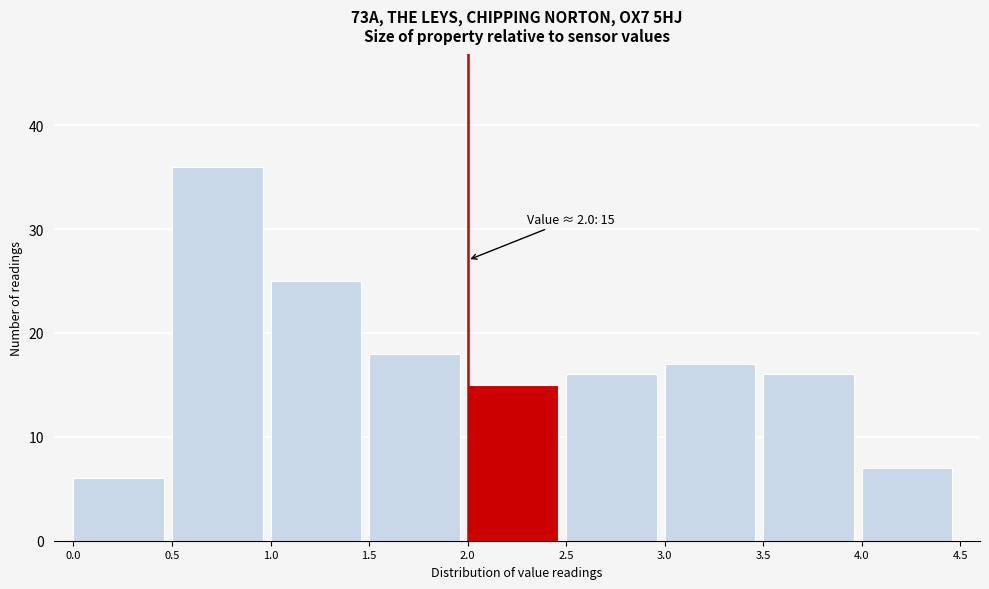

Which range on the x-axis has the tallest bar?

0.5 to 1.0